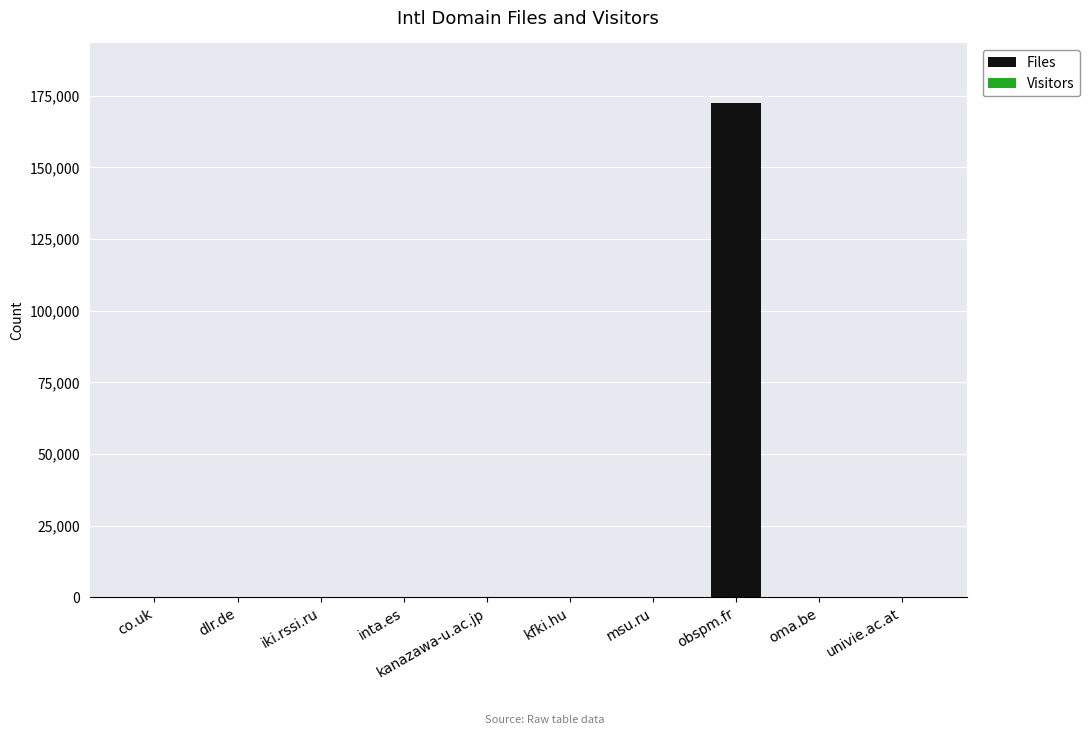

Which category has the highest value in the Files series?

obspm.fr